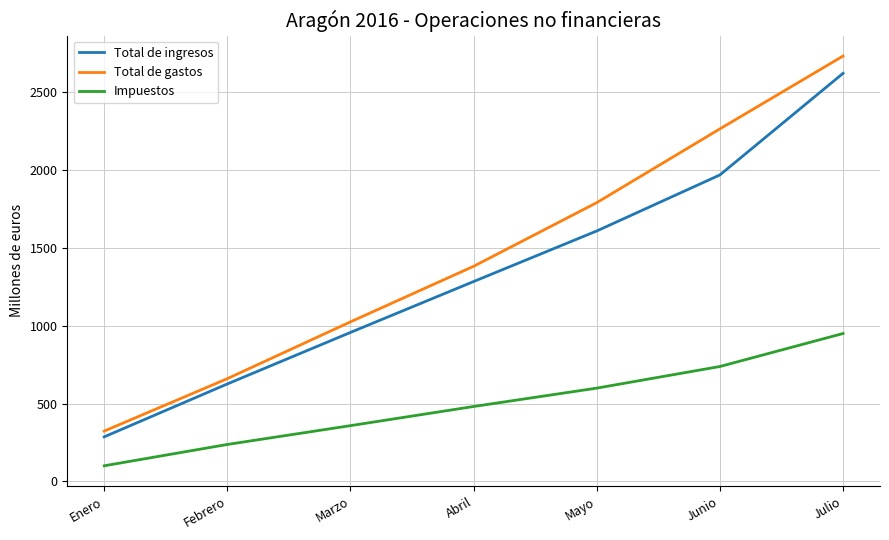

List the labels in order of Total de gastos value, smallest first.

Enero, Febrero, Marzo, Abril, Mayo, Junio, Julio